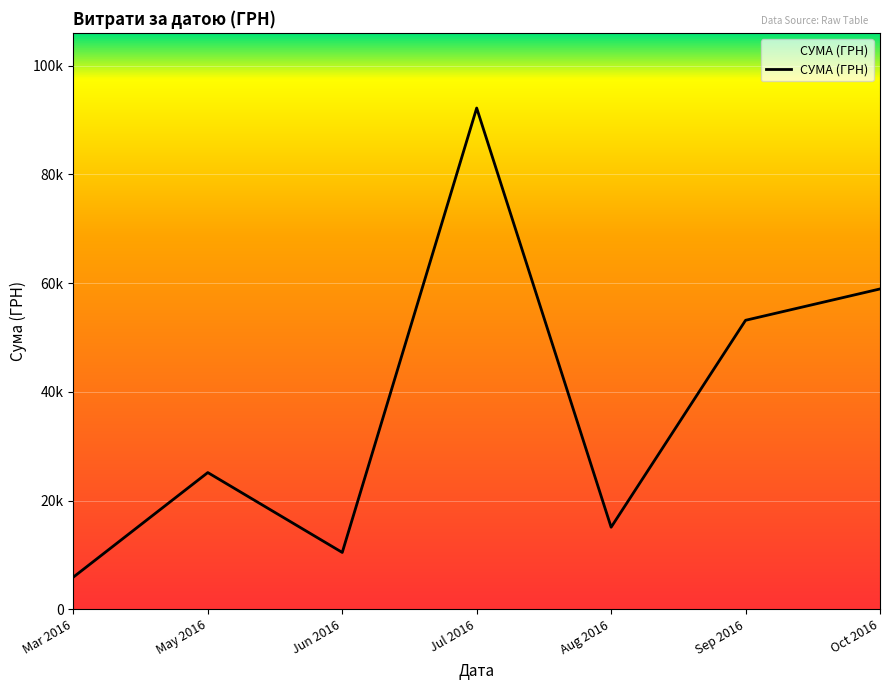

Does the chart display data point markers on the line(s)?

No